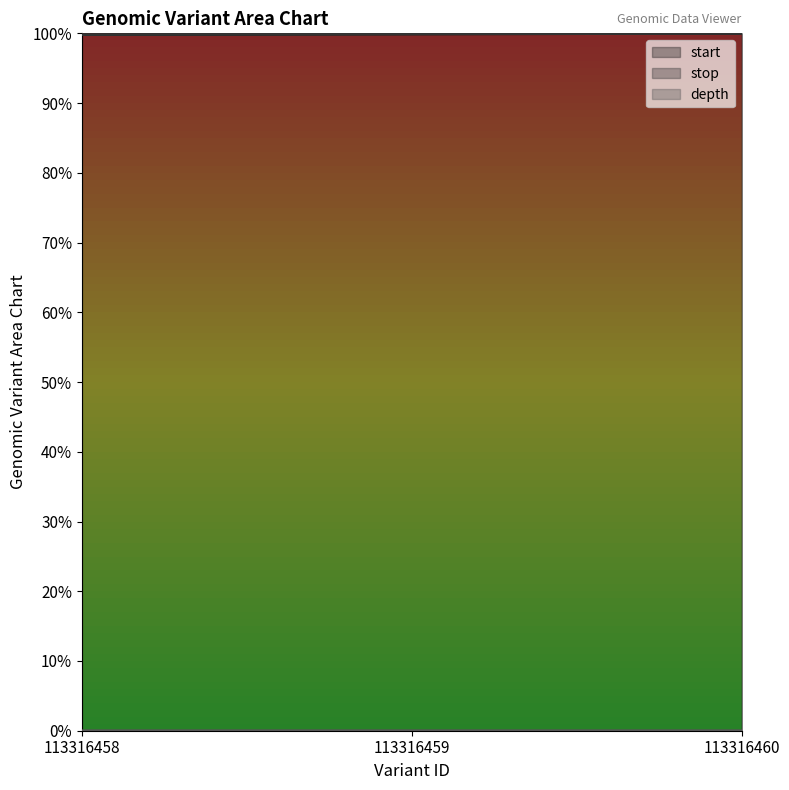

What is the total value across all series at 113316458?

2.0